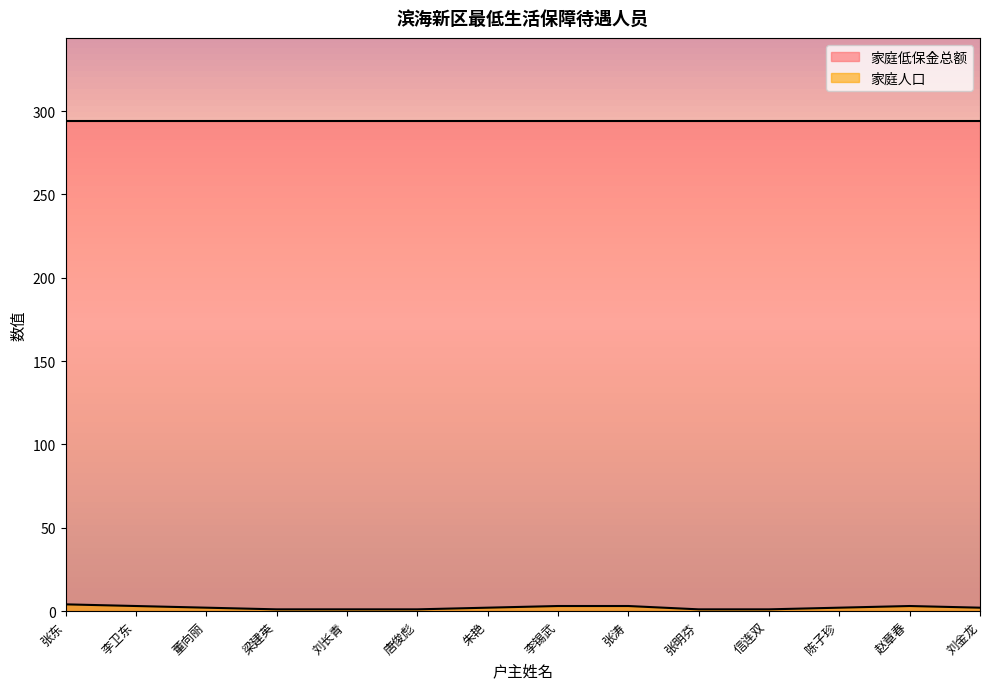

What is the maximum value shown in the chart?

294